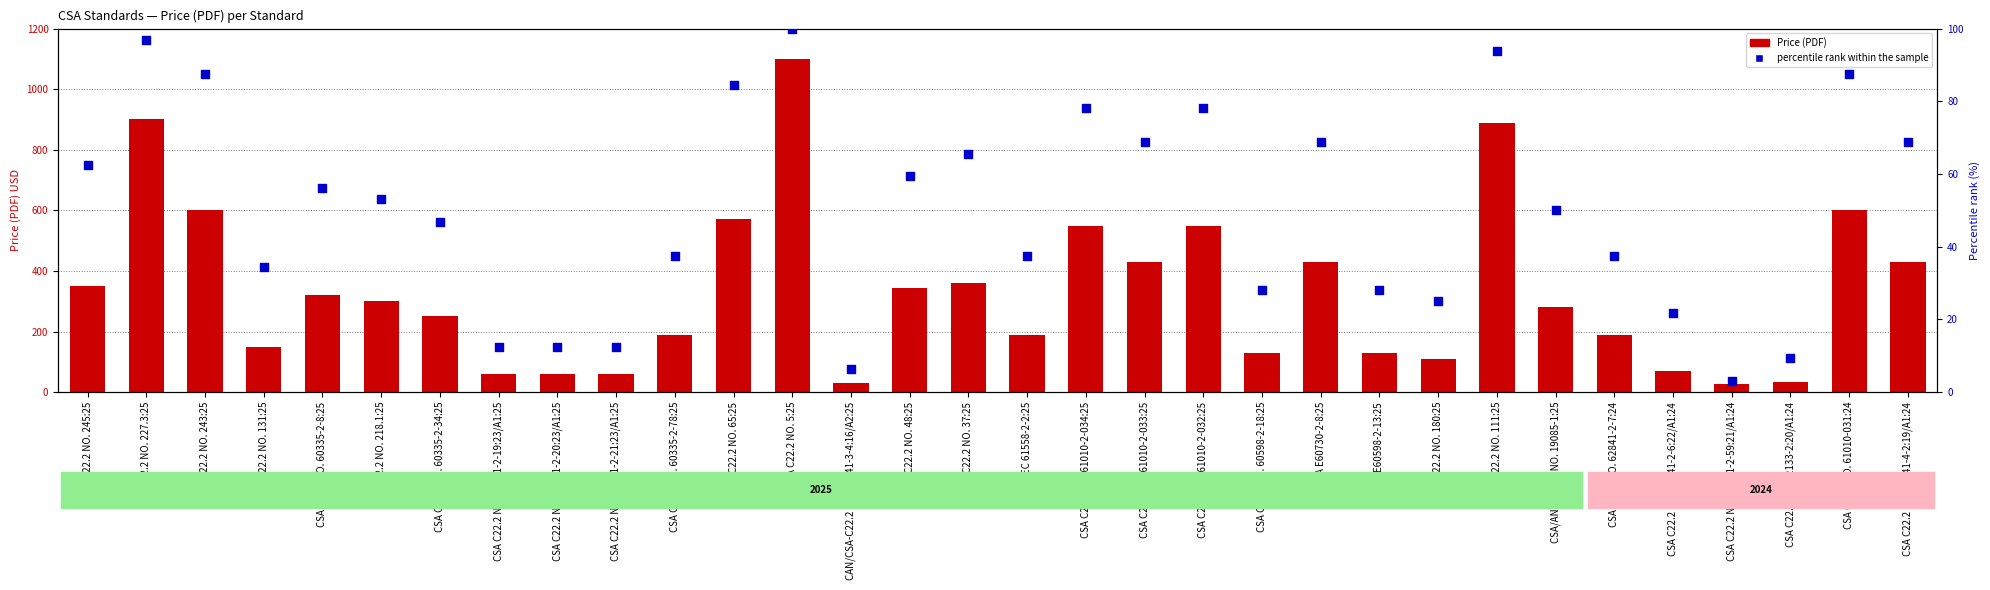

Which series reaches the minimum Y coordinate?

percentile rank within the sample